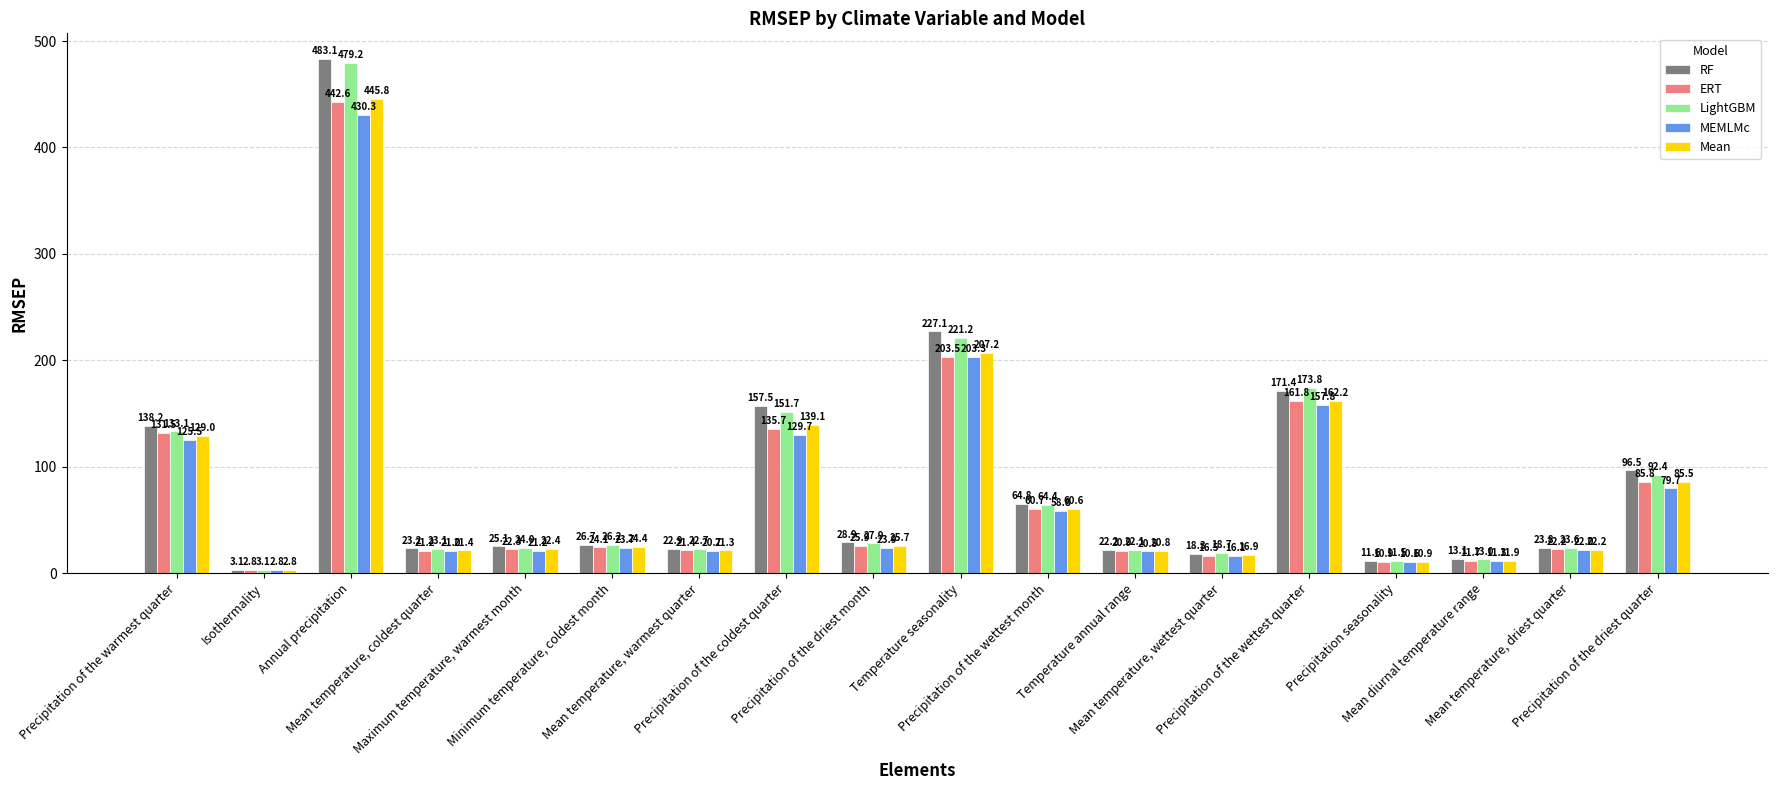

Which label corresponds to the smallest value in the chart?

Isothermality